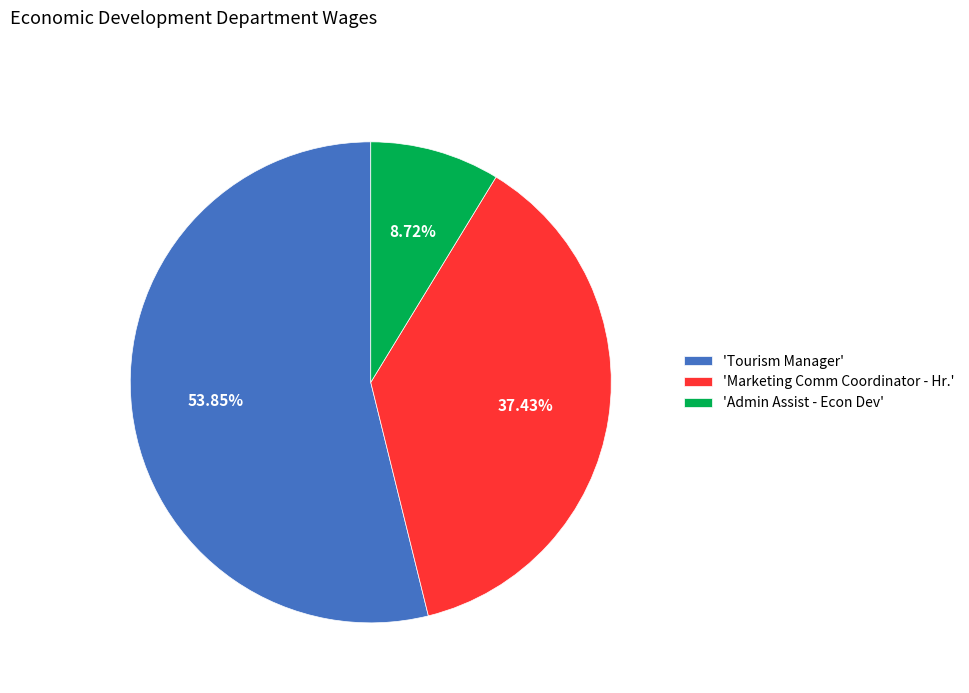

Which category accounts for the majority?

'Tourism Manager'